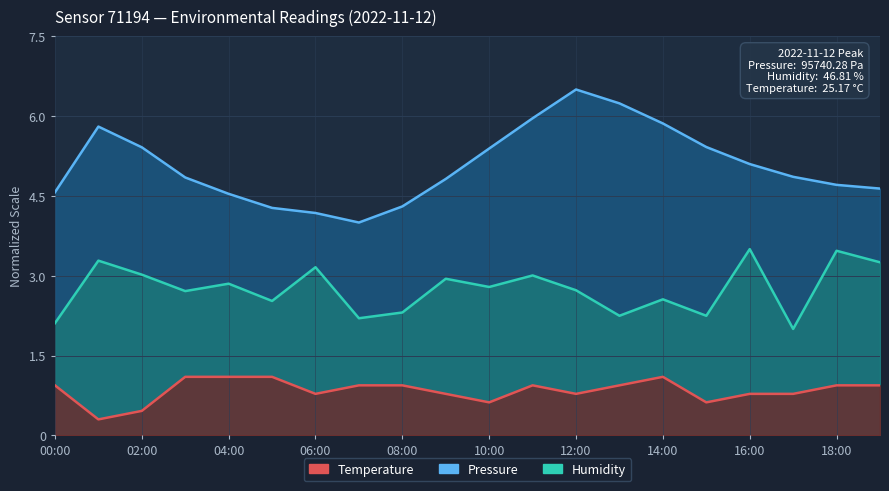

Which category has the lowest value across all series?

01:00